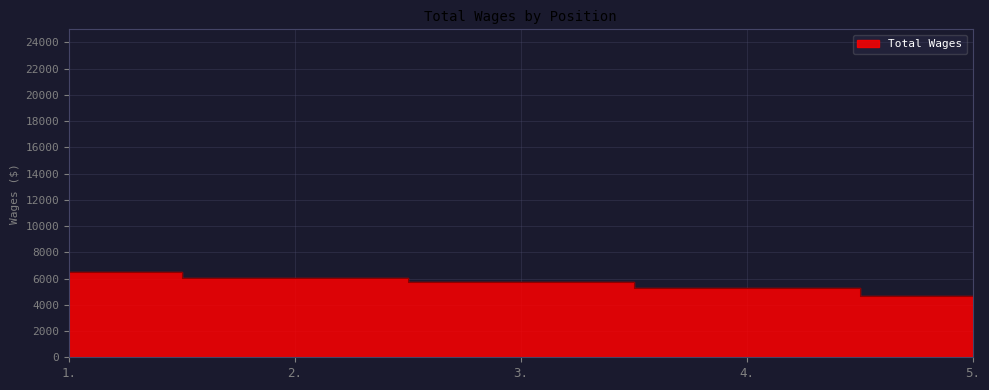

True or false: there are more than 2 points higher than both neighbors.

False